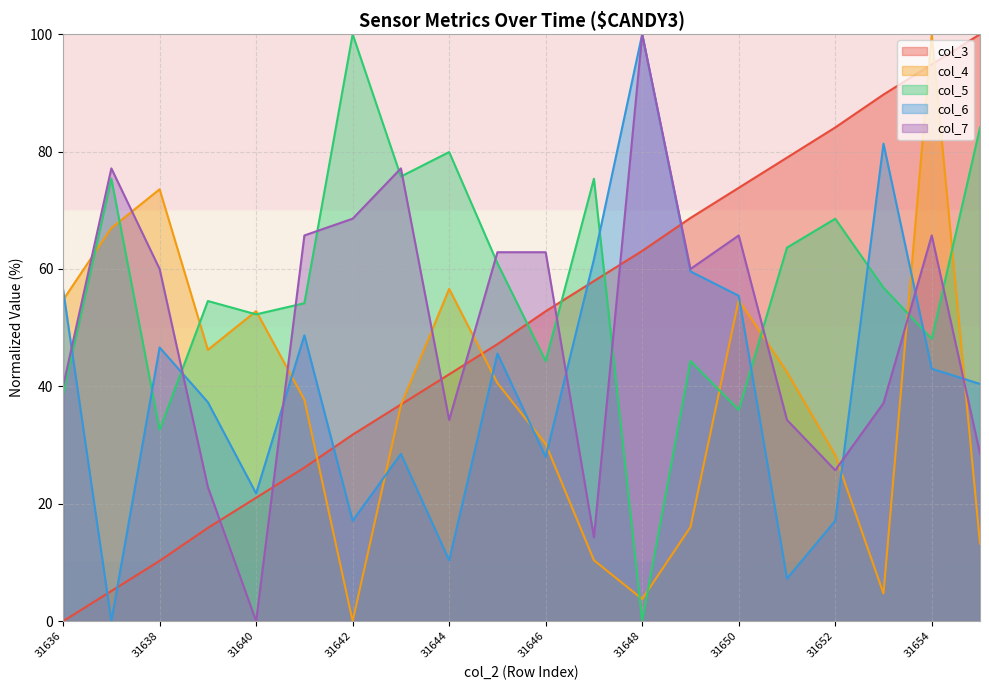

What is the maximum value for col_7?

100.0